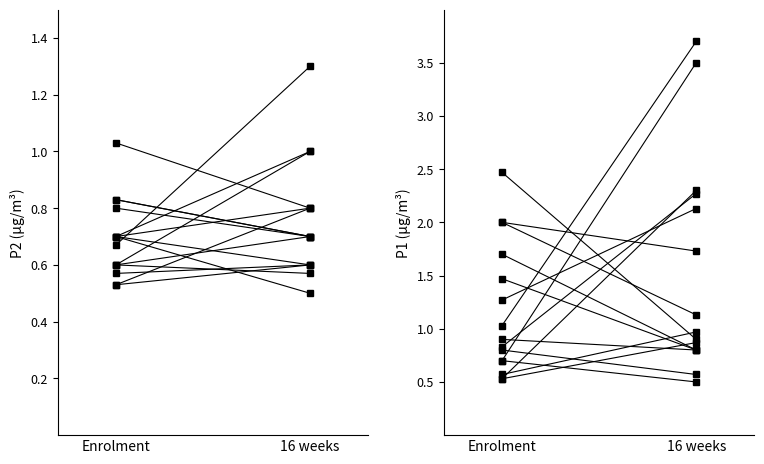

At which label is P1 closest to 0?

16 weeks